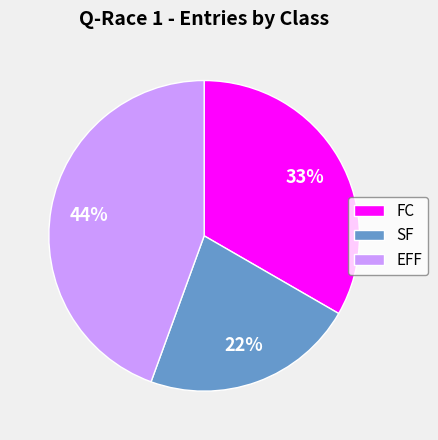

To the nearest percent, what portion does SF represent?

22%